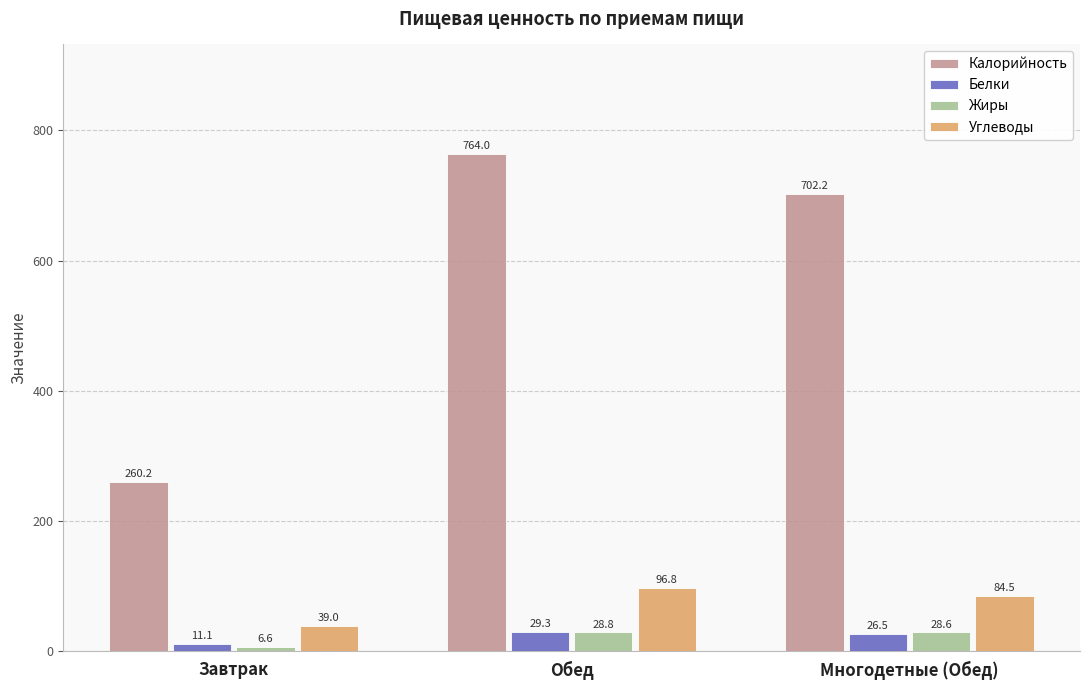

Which category has the lowest value across all series?

Завтрак